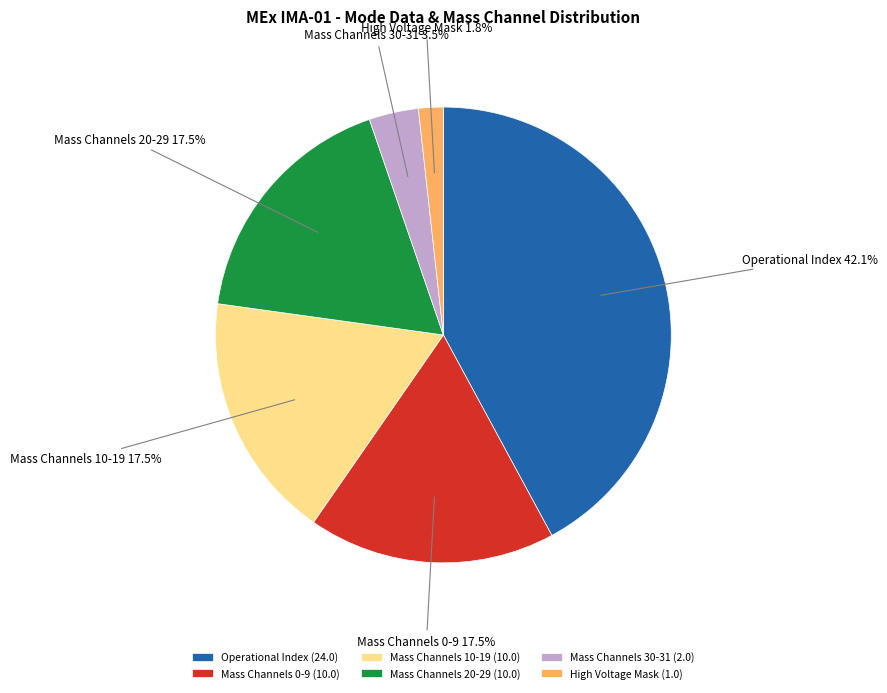

Is there any slice that represents more than half of the pie?

No